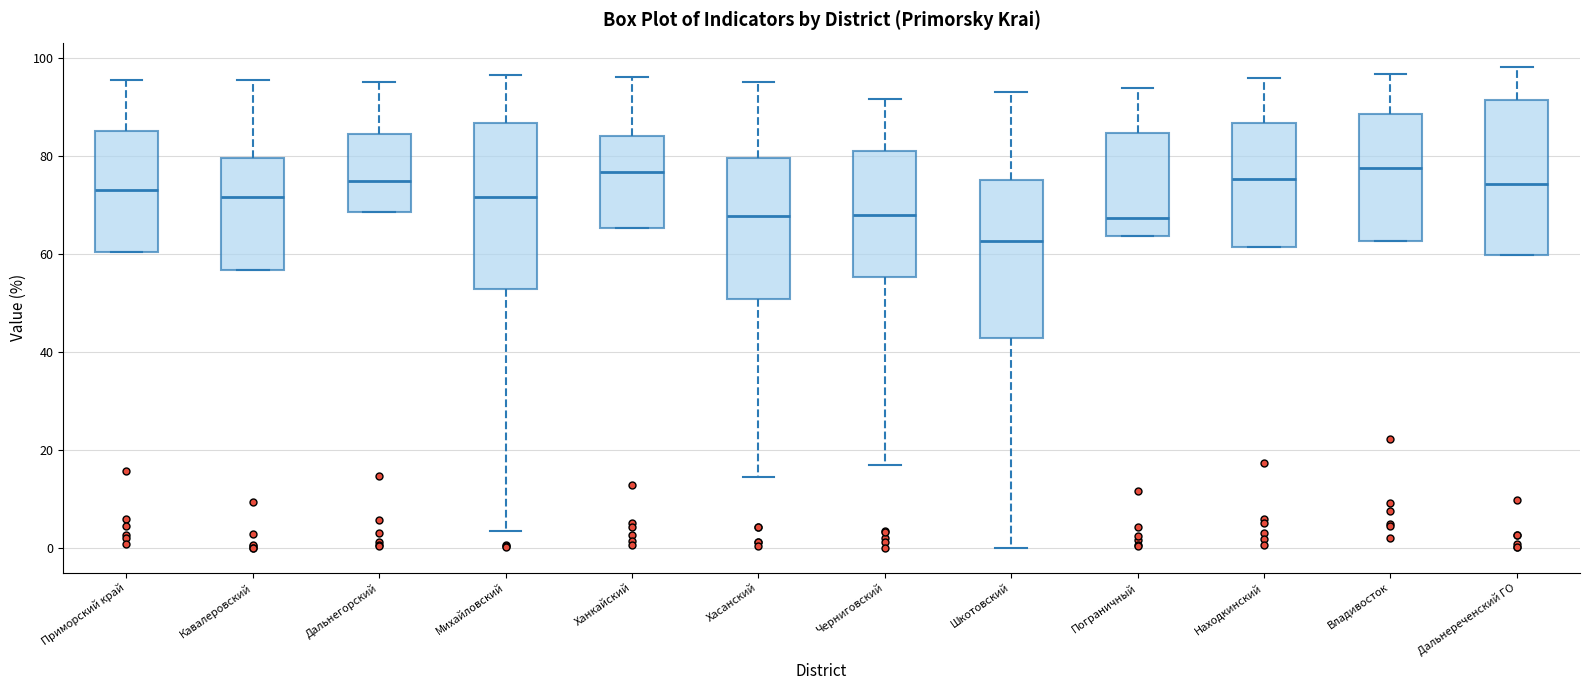

Reading left to right, read every box against the y-axis: the position of its median line, the range the box covers, and the ends of its whiskers. The values are not printed on the chart, so give them approximately, as read against the axis.

Приморский край: median 74, box 60 to 86, whiskers 60 to 96
Кавалеровский: median 72, box 56 to 80, whiskers 56 to 96
Дальнегорский: median 74, box 68 to 84, whiskers 68 to 96
Михайловский: median 72, box 52 to 86, whiskers 4 to 96
Ханкайский: median 76, box 66 to 84, whiskers 66 to 96
Хасанский: median 68, box 50 to 80, whiskers 14 to 96
Черниговский: median 68, box 56 to 82, whiskers 18 to 92
Шкотовский: median 62, box 42 to 76, whiskers 0 to 94
Пограничный: median 68, box 64 to 84, whiskers 64 to 94
Находкинский: median 76, box 62 to 86, whiskers 62 to 96
Владивосток: median 78, box 62 to 88, whiskers 62 to 96
Дальнереченский ГО: median 74, box 60 to 92, whiskers 60 to 98